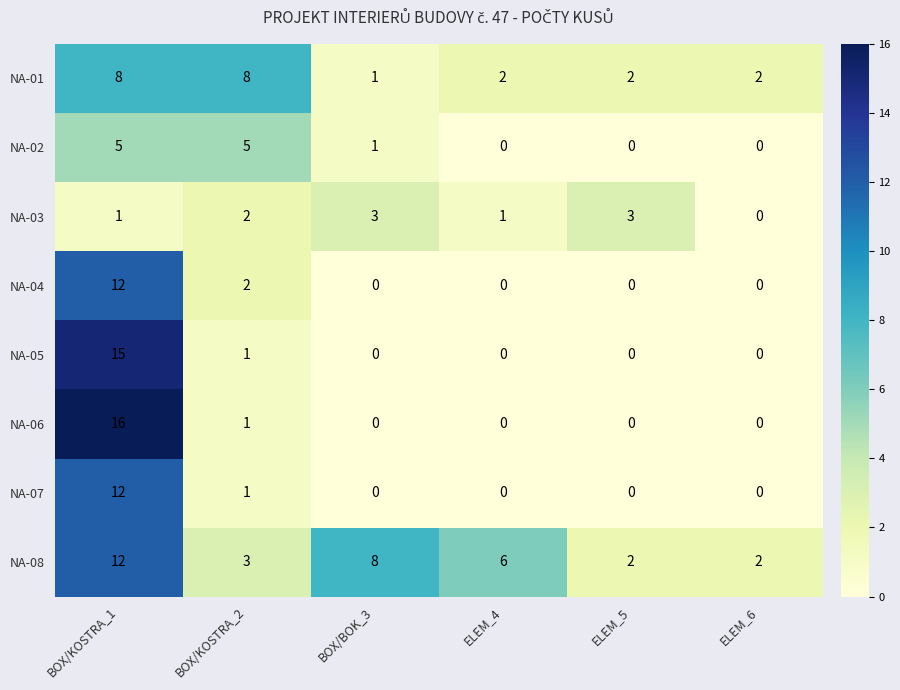

What is the approximate value of NA-03 at ELEM_5?

3